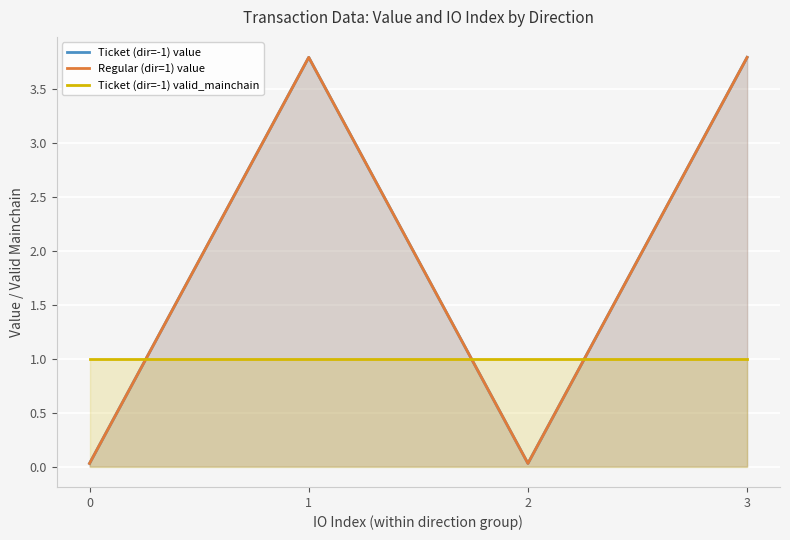

How many interior local peaks does the Ticket (dir=-1) value series have?

1